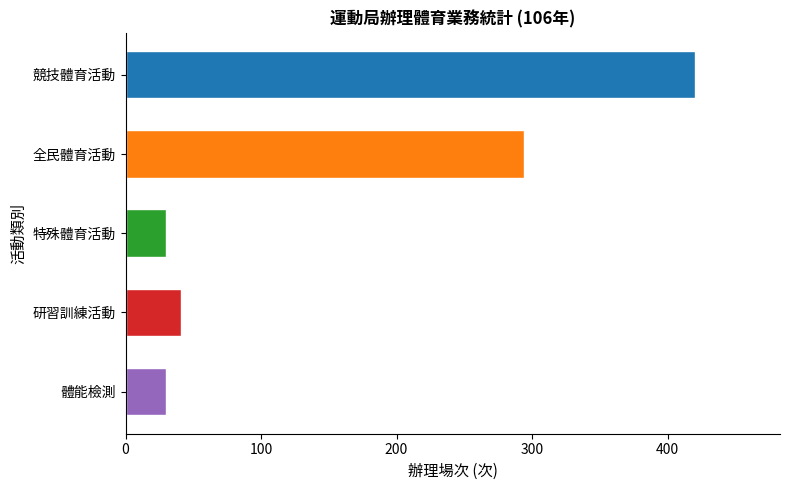

Does the chart contain stacked bars?

No